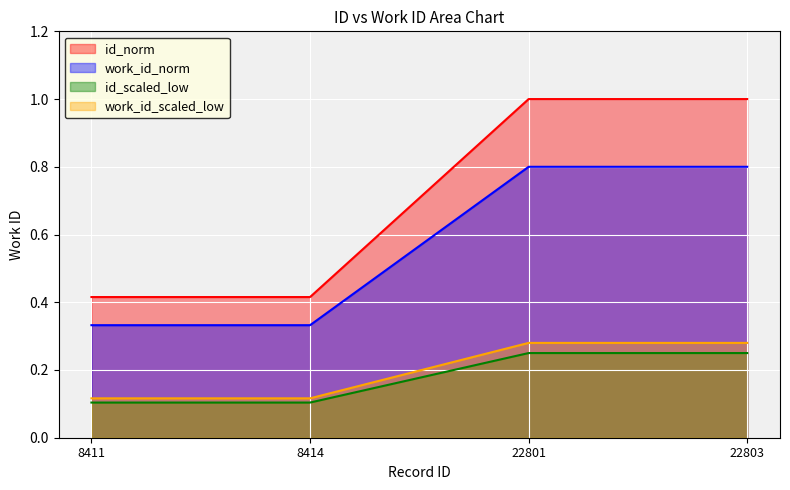

At which label does id reach its minimum?

8411